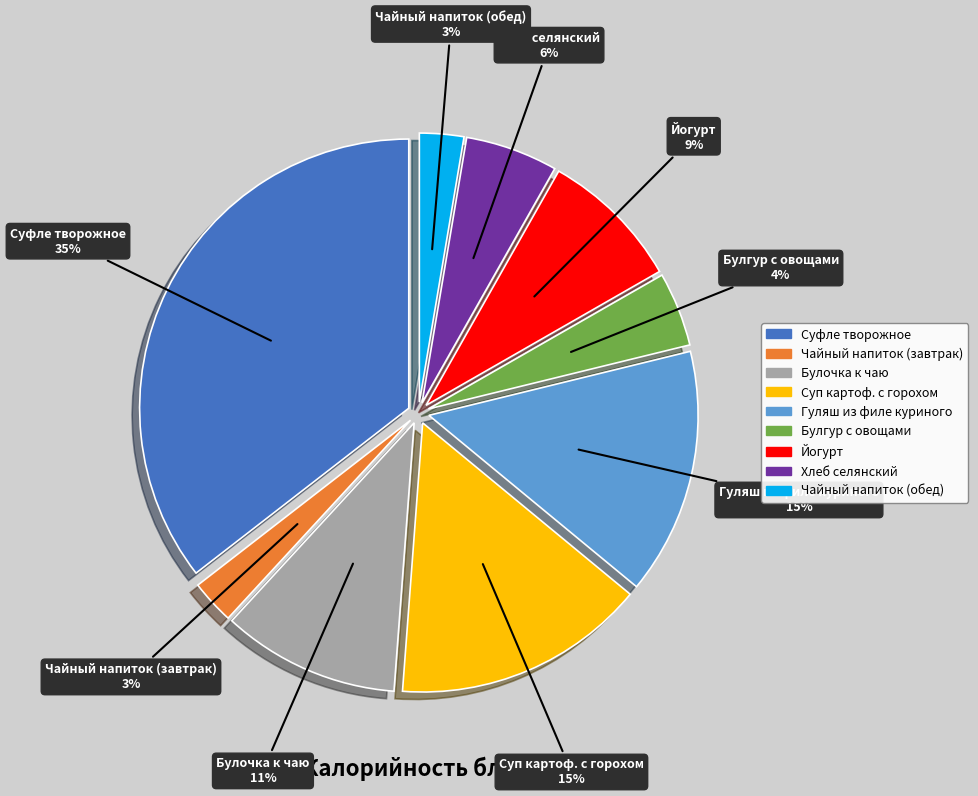

How many slices are in this pie chart?

9